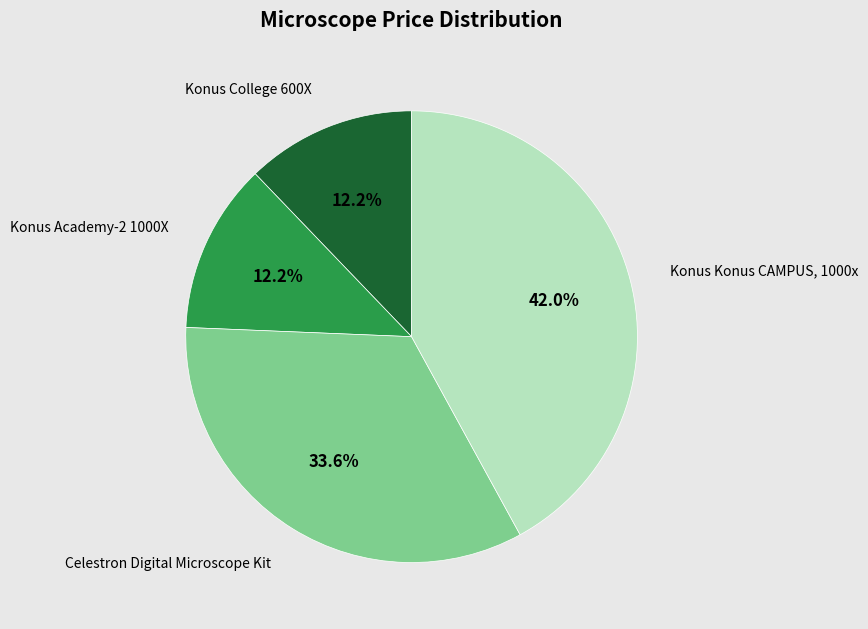

Count the number of slices in the pie.

4